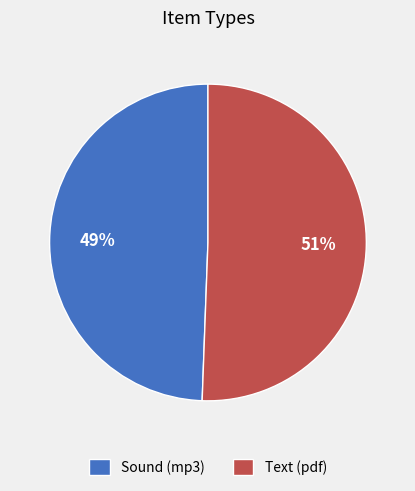

What is the largest slice in the pie chart?

Text (pdf)